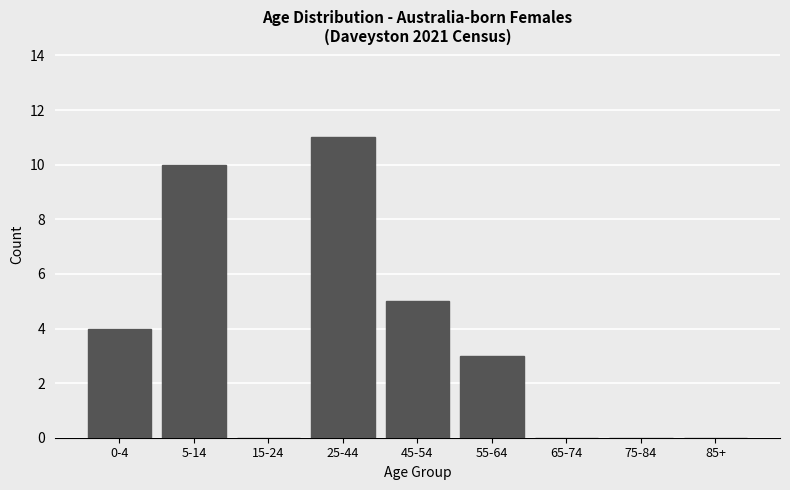

Reading left to right, extract all data points from this chart.

0-4=4	5-14=10	15-24=0	25-44=11	45-54=5	55-64=3	65-74=0	75-84=0	85+=0